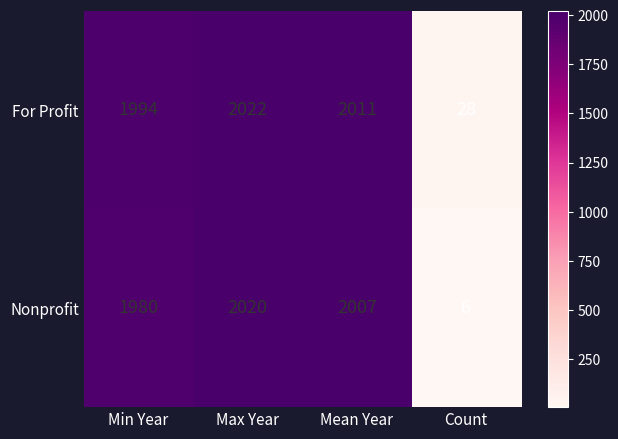

Rank the categories by For Profit value from highest to lowest.

Max Year, Mean Year, Min Year, Count